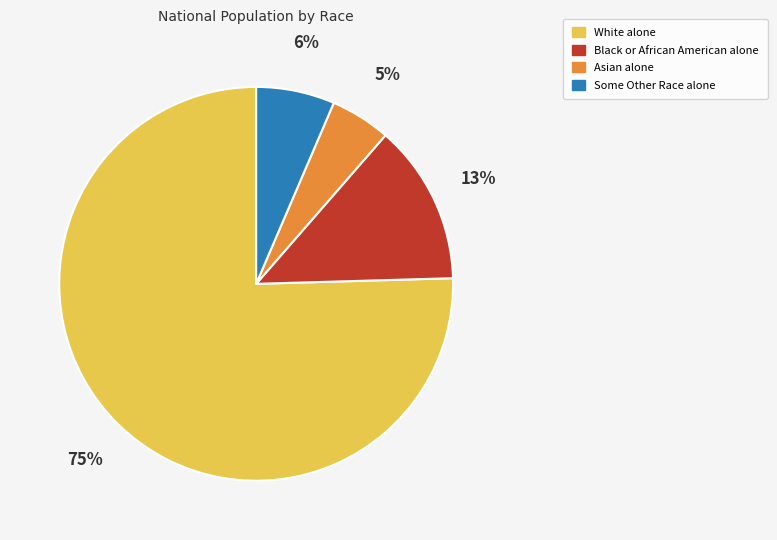

Between Some Other Race alone and Asian alone, which is larger?

Some Other Race alone